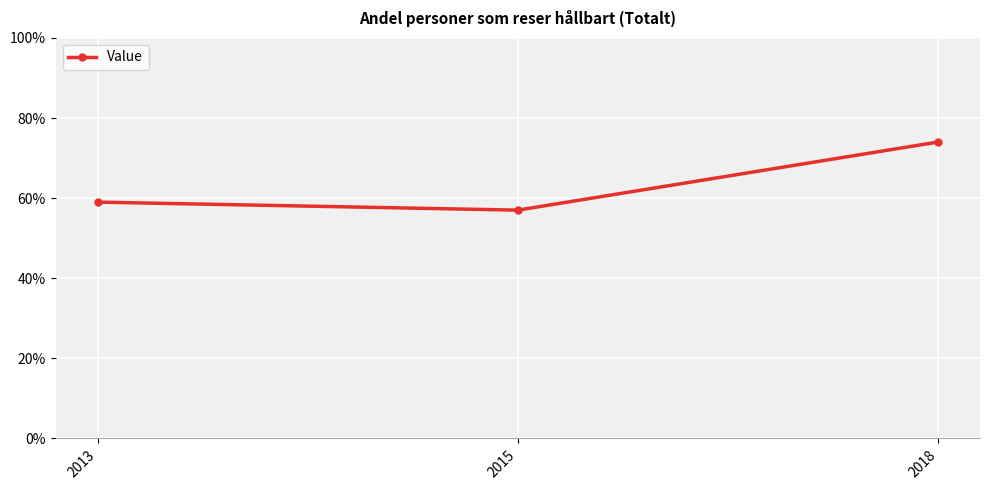

Which has a higher value, 2013 or 2018?

2018